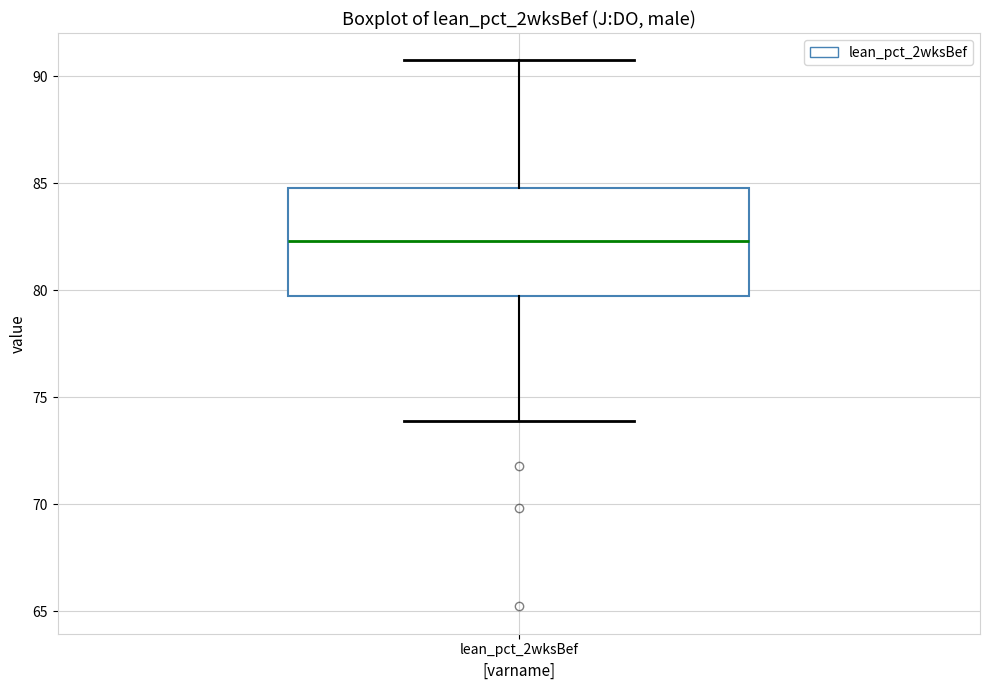

Where is the lower edge of the box for lean_pct_2wksBef on the y-axis? The values are not printed on the chart, so give them approximately, as read against the axis.

79.5